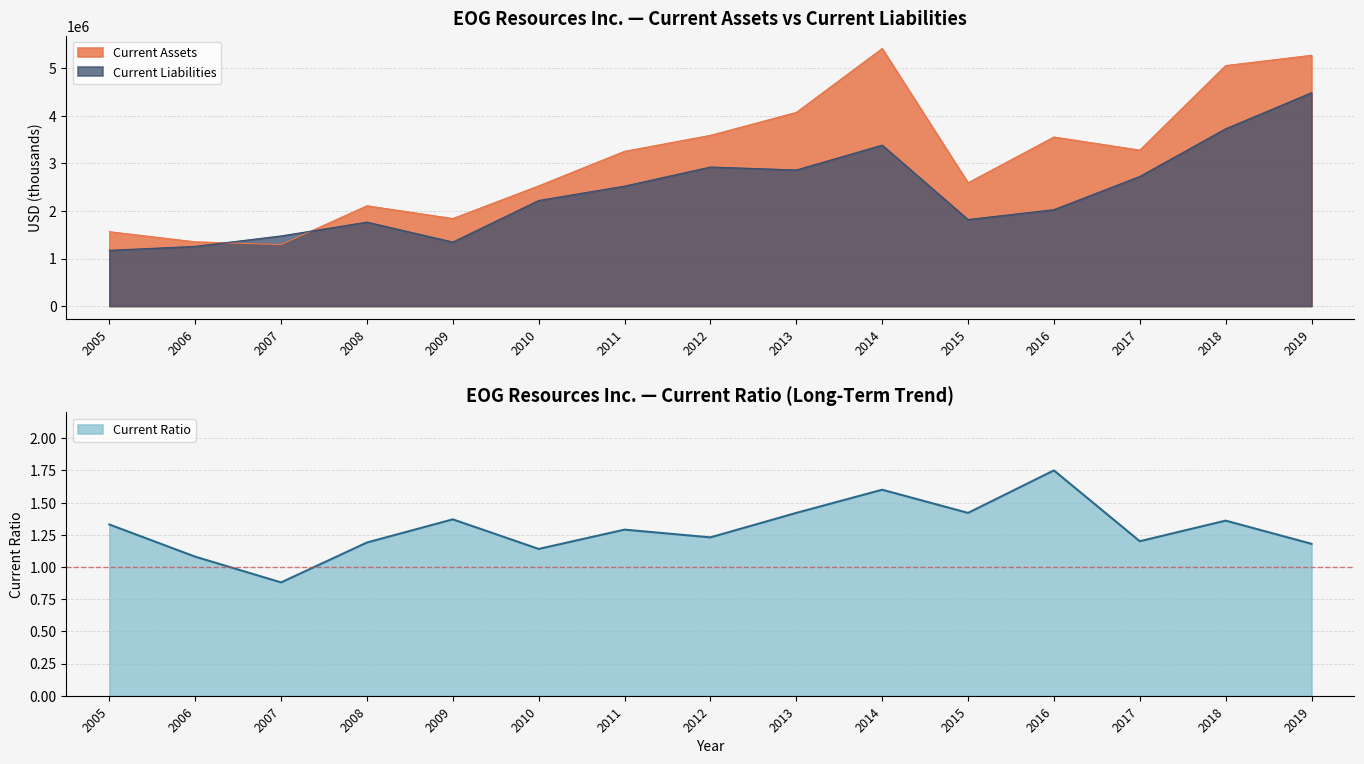

True or false: Current Assets and Current Ratio cross at least once.

False